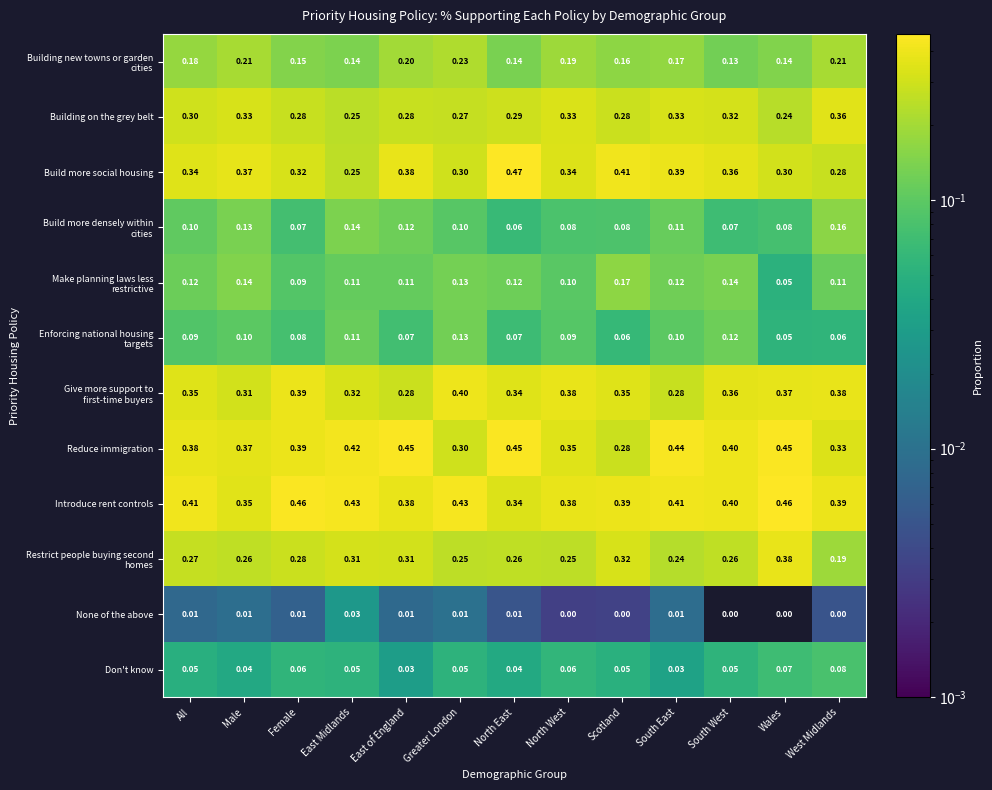

At which label does Don't know reach its peak?

West Midlands